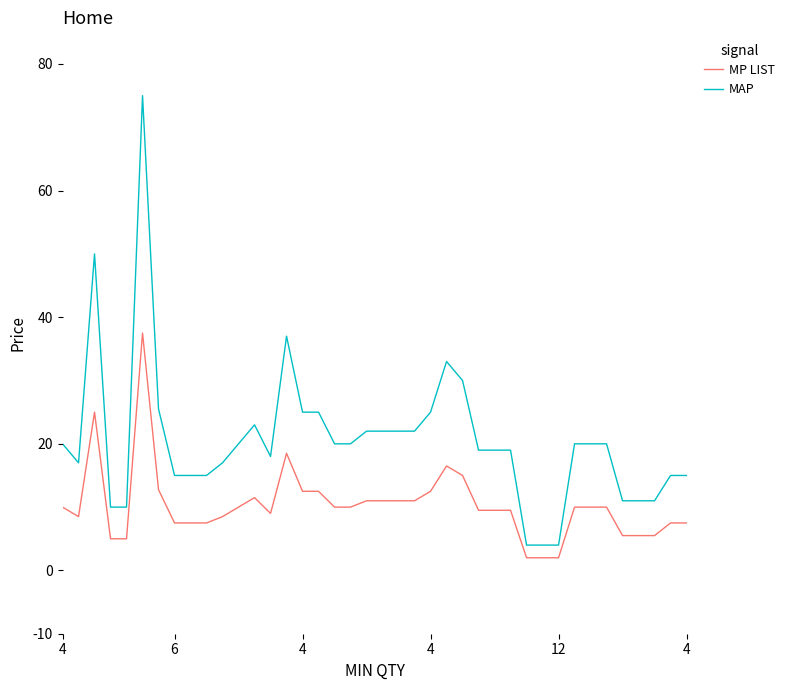

Rank the series by their average value, from lowest to highest.

MP LIST, MAP